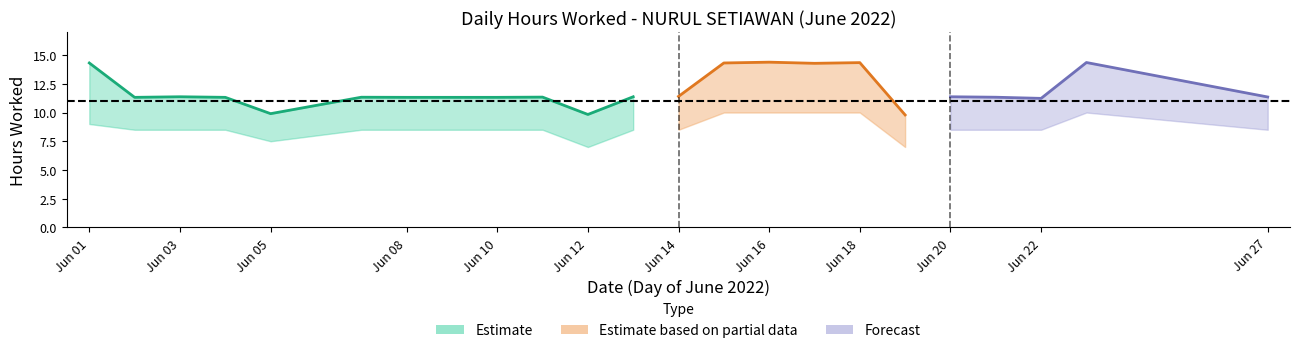

What is the total value across all series at 2?

31.1